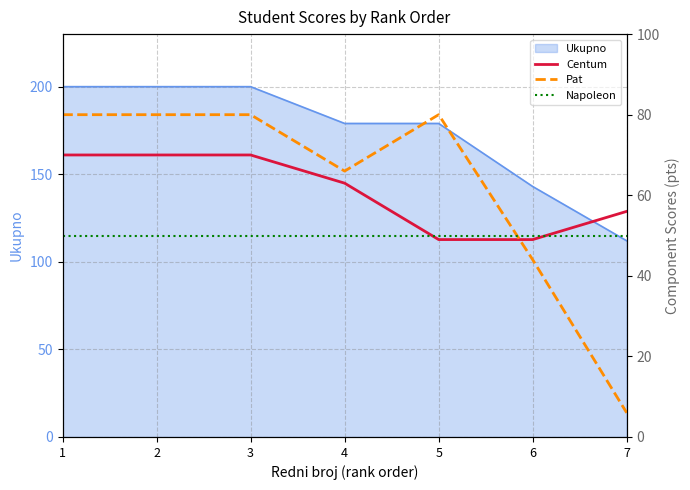

True or false: Centum and Pat intersect in this chart.

True